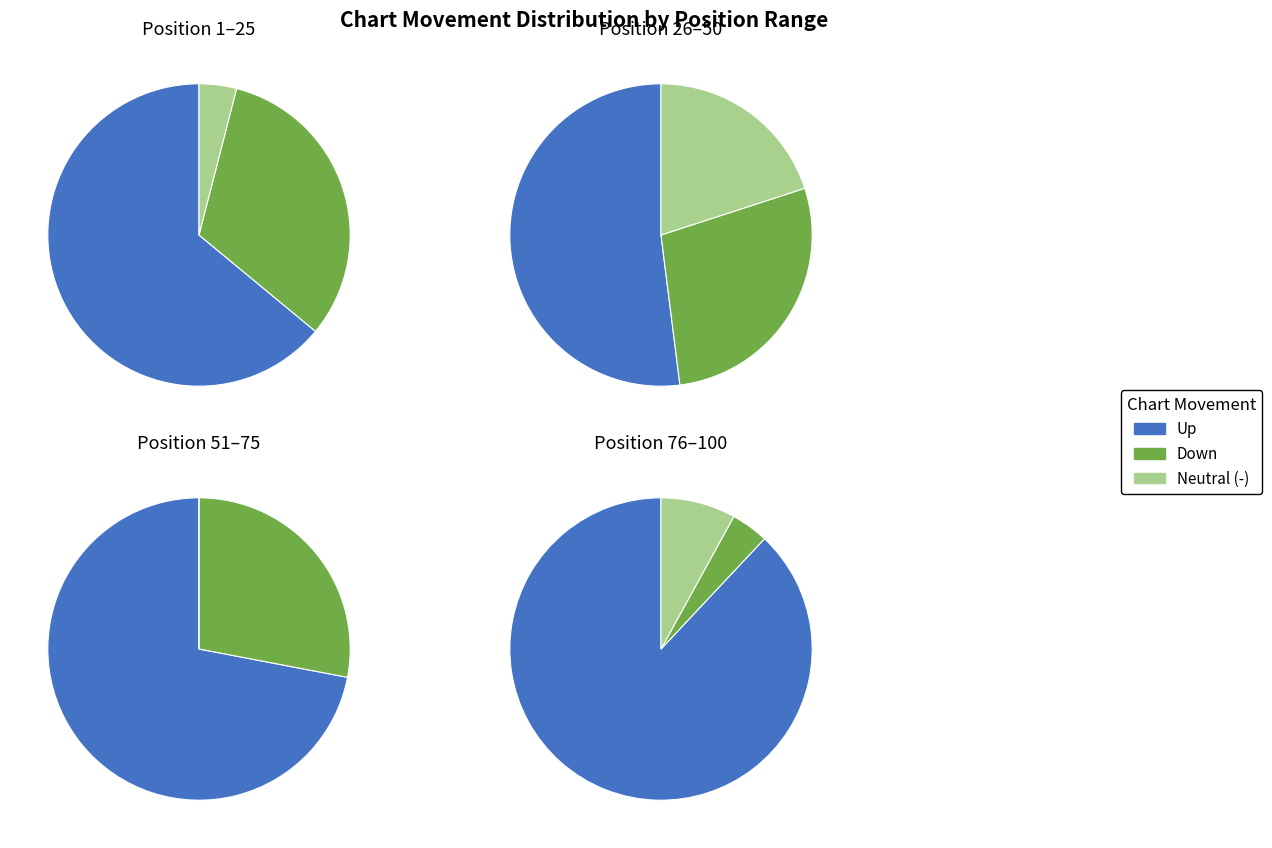

Which has a higher value, up or -?

up